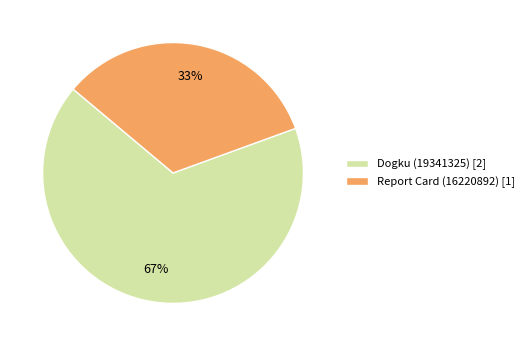

What percentage is the Dogku (19341325) slice, to the nearest percent?

67%